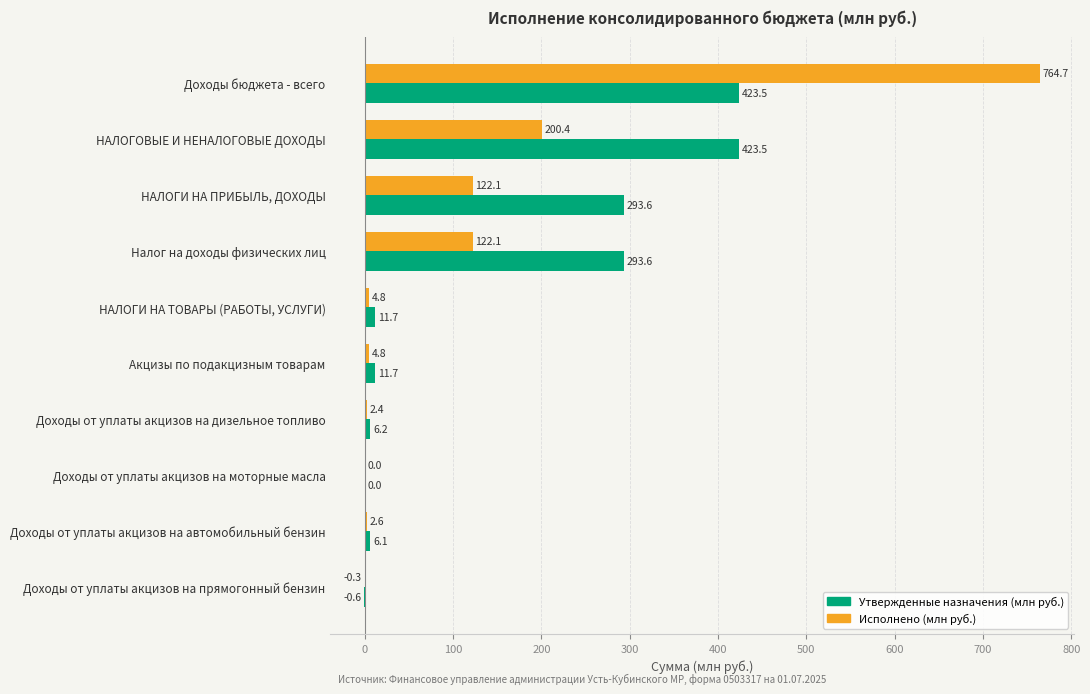

Where is Исполнено (млн руб.) nearest to the value 382?

НАЛОГОВЫЕ И НЕНАЛОГОВЫЕ ДОХОДЫ